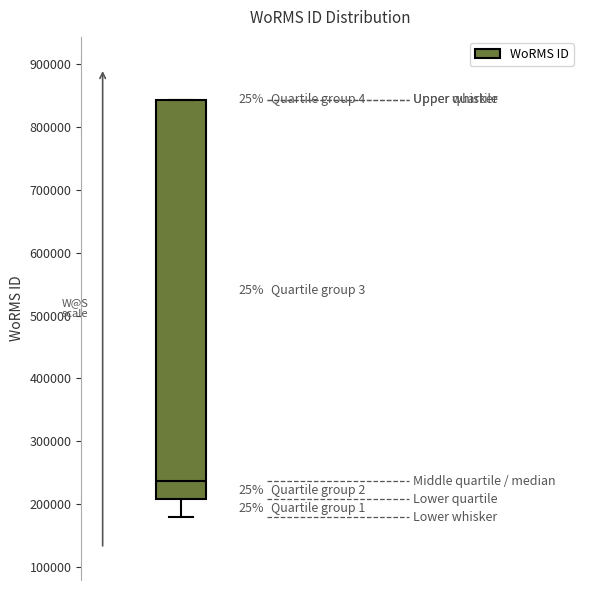

Where is the upper edge of the box on the y-axis? The values are not printed on the chart, so give them approximately, as read against the axis.

840000